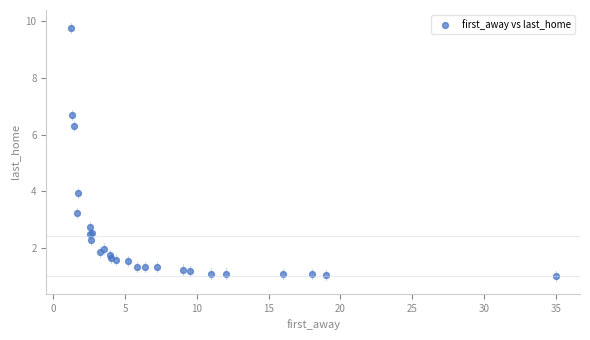

What Y value in the scatter plot is closest to 5?

4.0